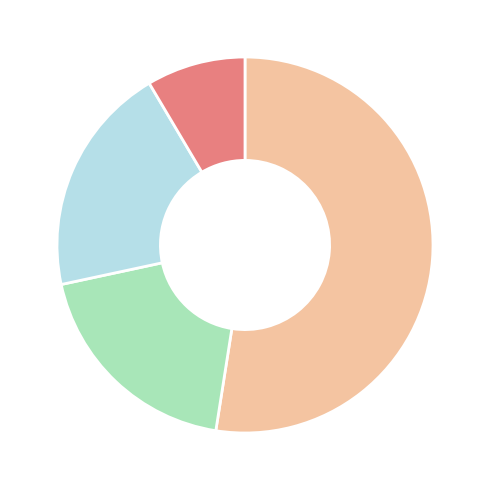

Is there any slice that represents more than half of the pie?

Yes